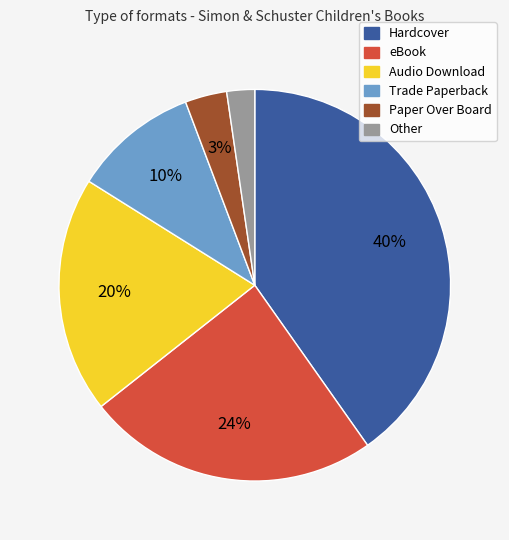

Rank the categories by value from lowest to highest.

Other, Paper Over Board, Trade Paperback, Audio Download, eBook, Hardcover